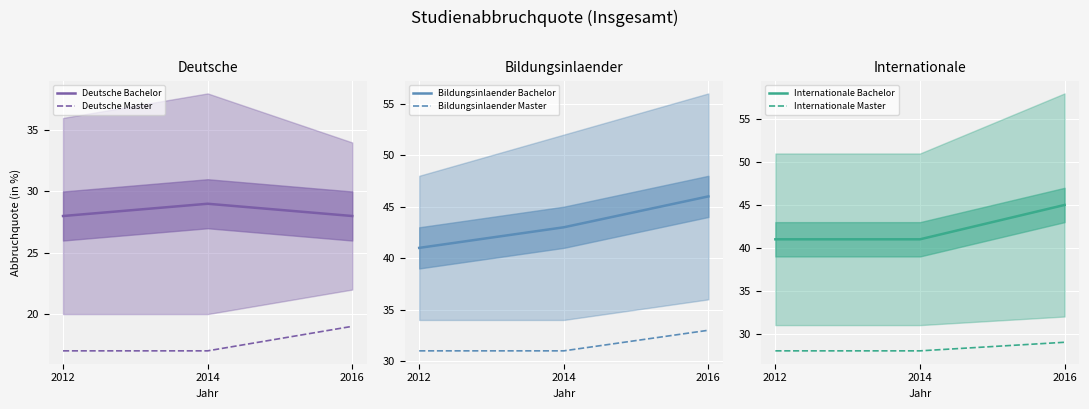

The value of Bildungsinlaender Master at 2012 is 7. True or false?

False